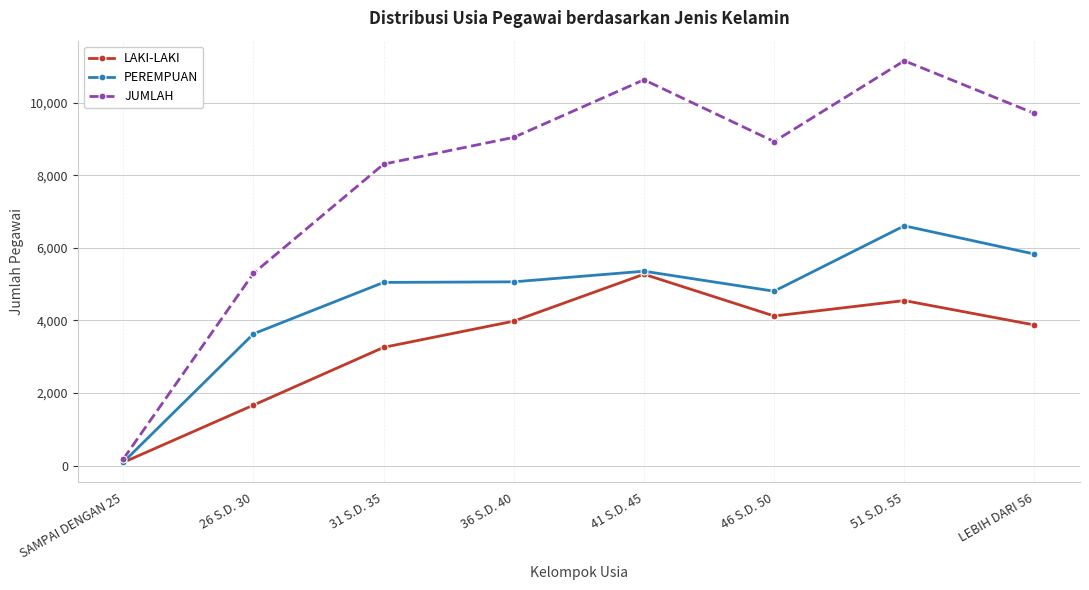

Where is LAKI-LAKI nearest to the value 2682?

31 S.D. 35